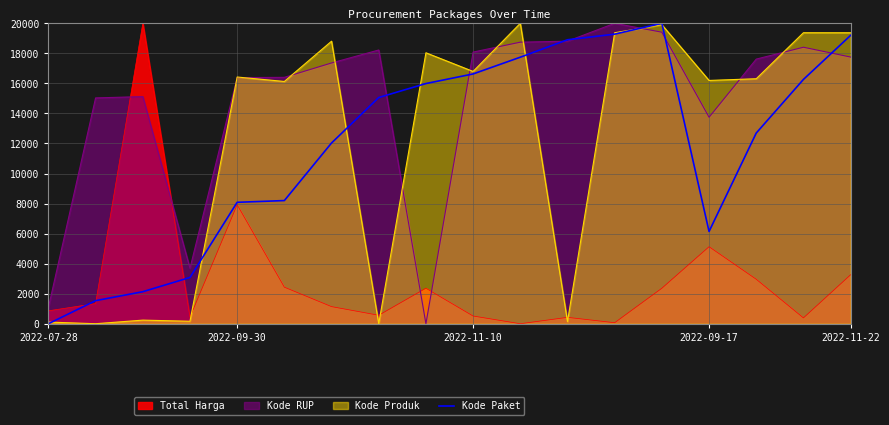

Does the chart display data point markers on the line(s)?

No